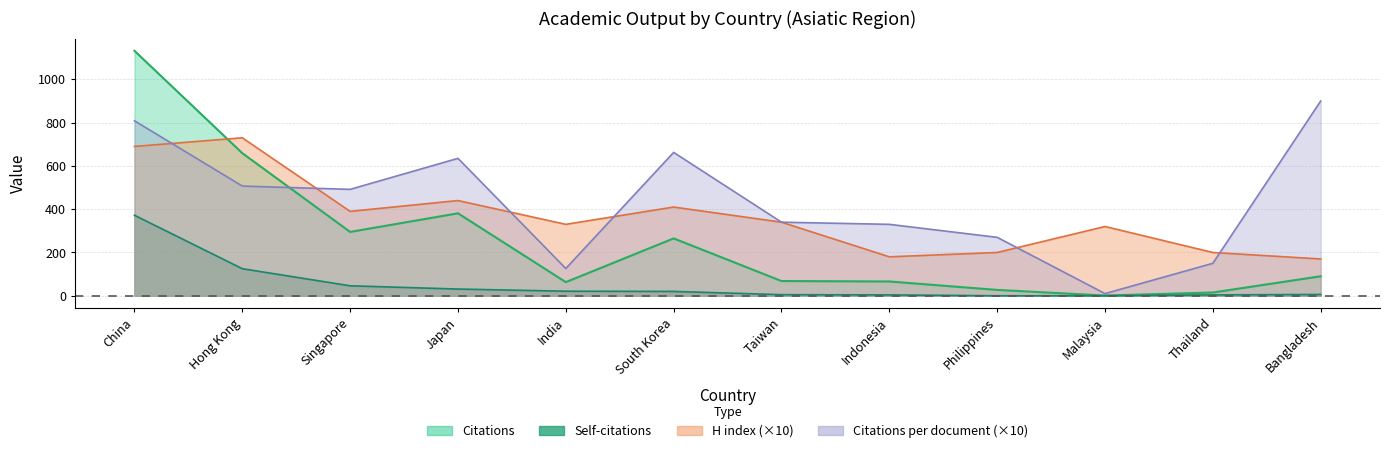

What is the total value across all series at India?

540.0